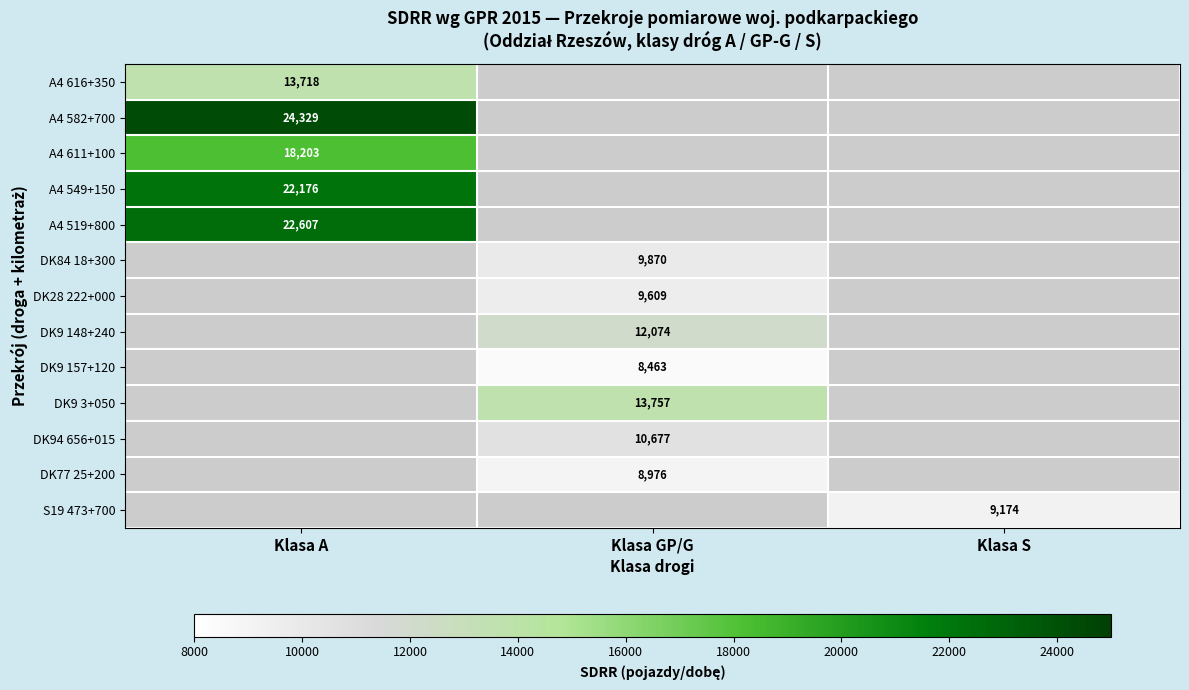

How many distinct data groups are displayed?

13